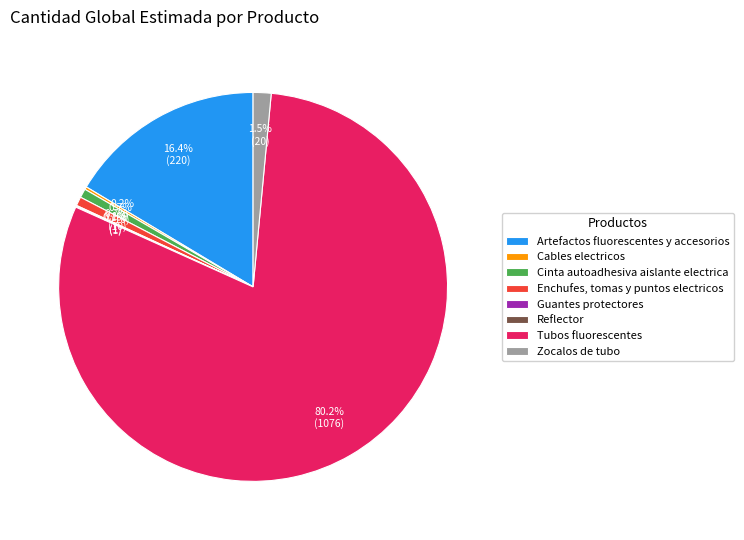

To the nearest percent, what portion does Artefactos fluorescentes y accesorios represent?

16%